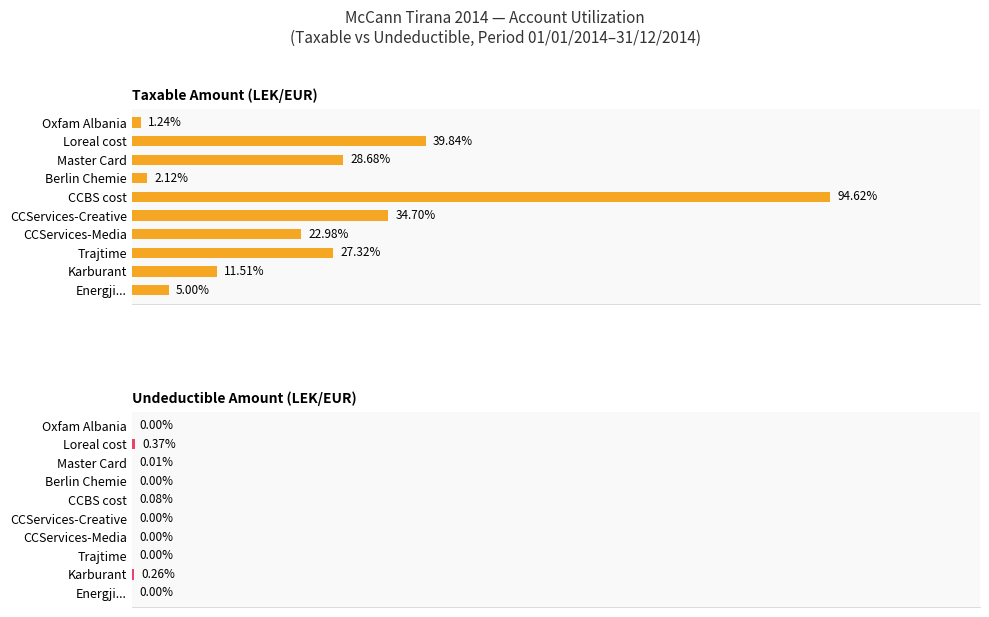

Reading left to right, extract all data points from this chart.

Taxable Amount (LEK/EUR): 250227.1	575296.9	1366068.5	1149043.7	1735151.5	4731146.9	105900.0	1433753.2	1991862.2	61813.2
Undeductible Amount (LEK/EUR): 0.0	12822.0	0.0	0.0	0.0	3920.0	0.0	250.0	18500.0	0.0